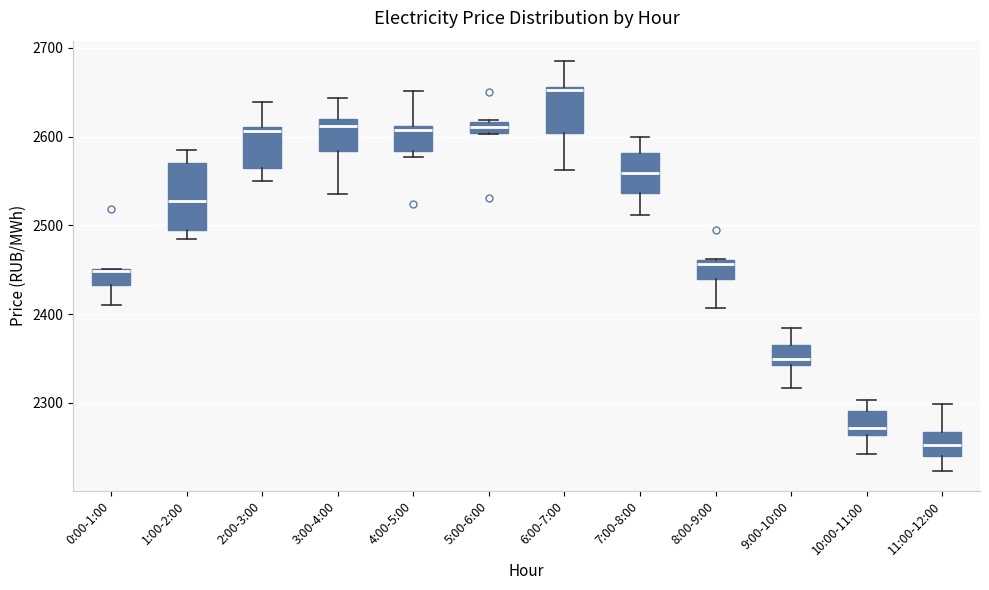

Where is the lower edge of the box for 7:00-8:00 on the y-axis? The values are not printed on the chart, so give them approximately, as read against the axis.

2540